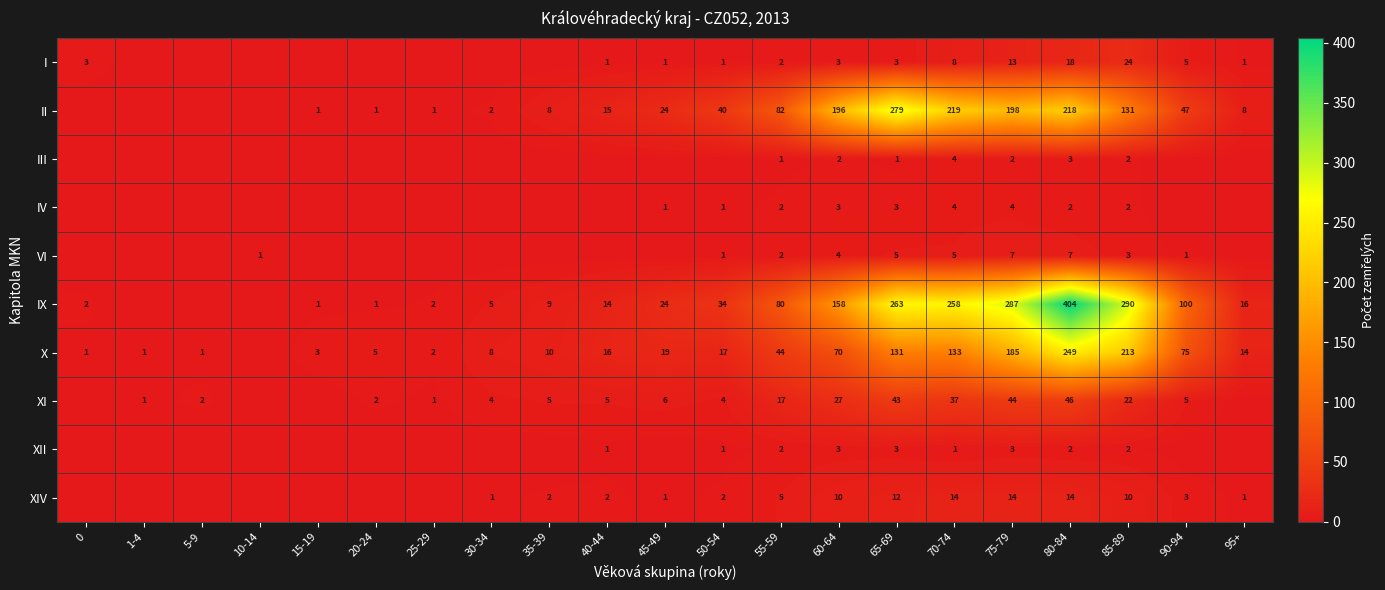

What is the sum of the XII values at 65-69 and 85-89?

5